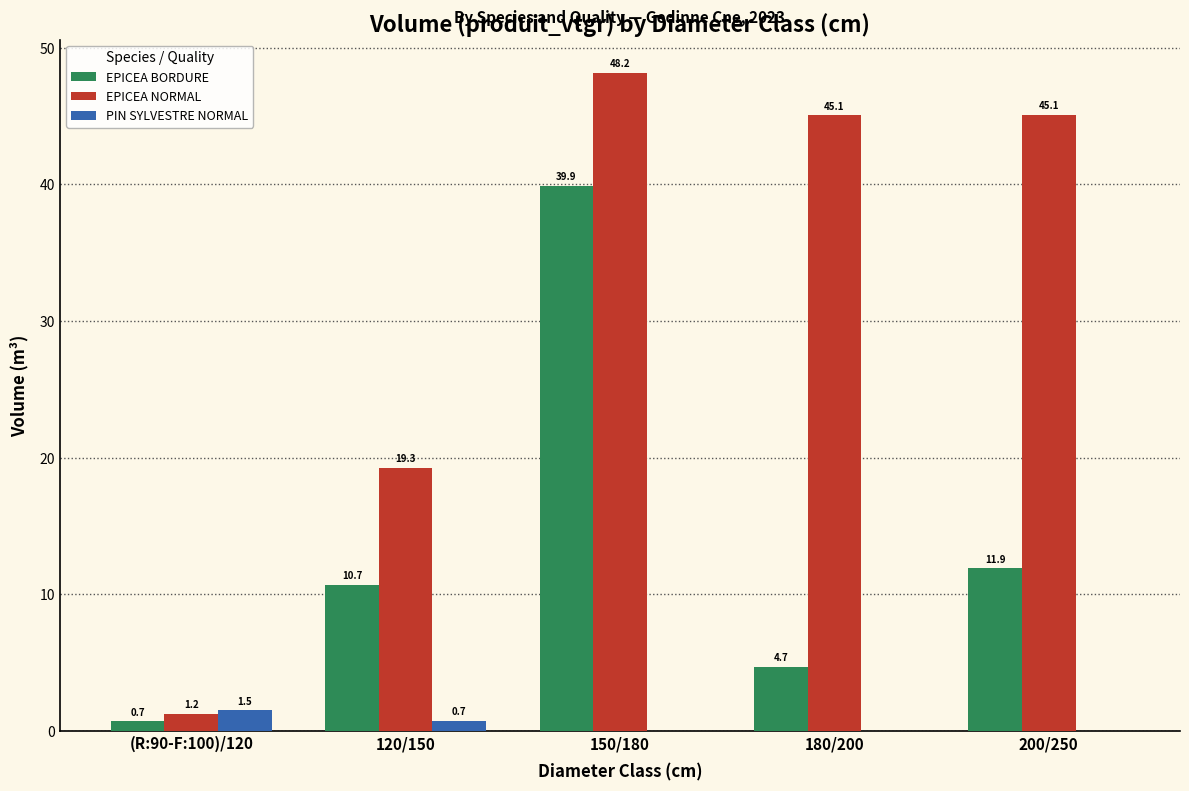

True or false: EPICEA NORMAL has a value of 45.1 at 200/250.

True